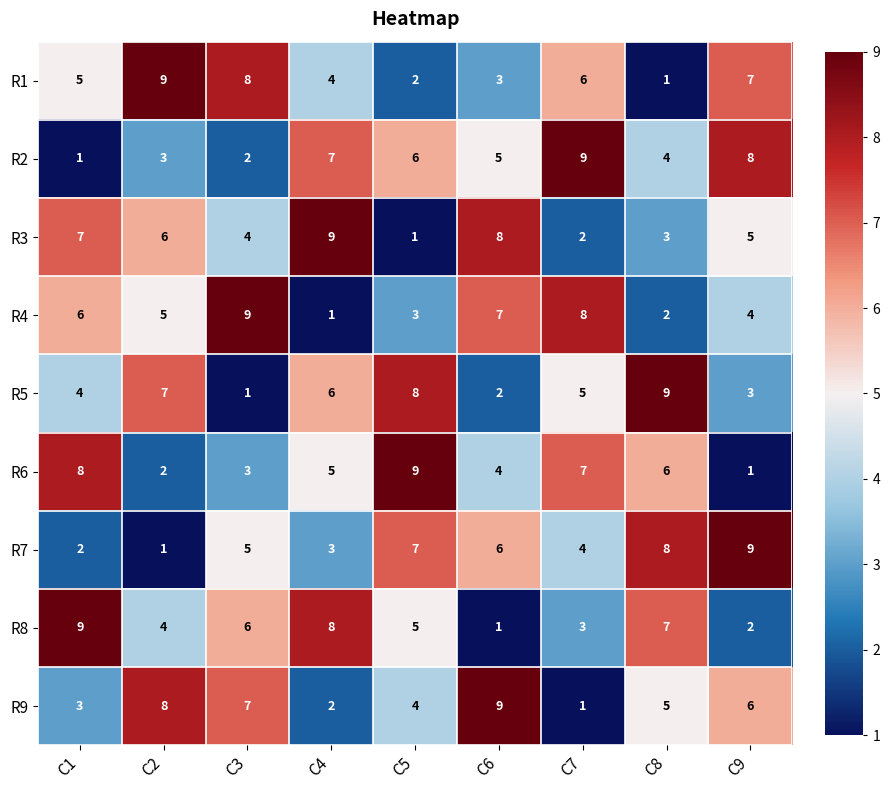

The R8 series shows 7 at C2. True or false?

False